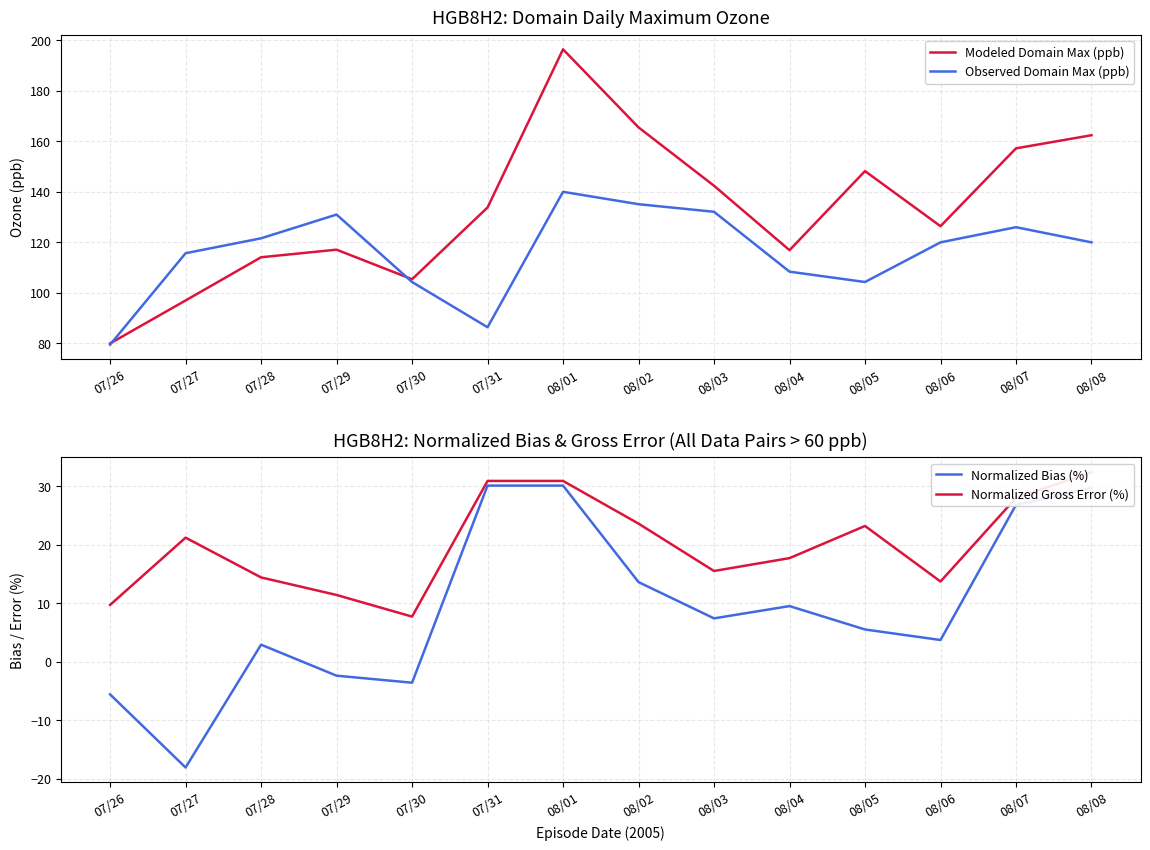

What is the difference between the maximum and second lowest values in the Normalized Gross Error (%) series?

22.7